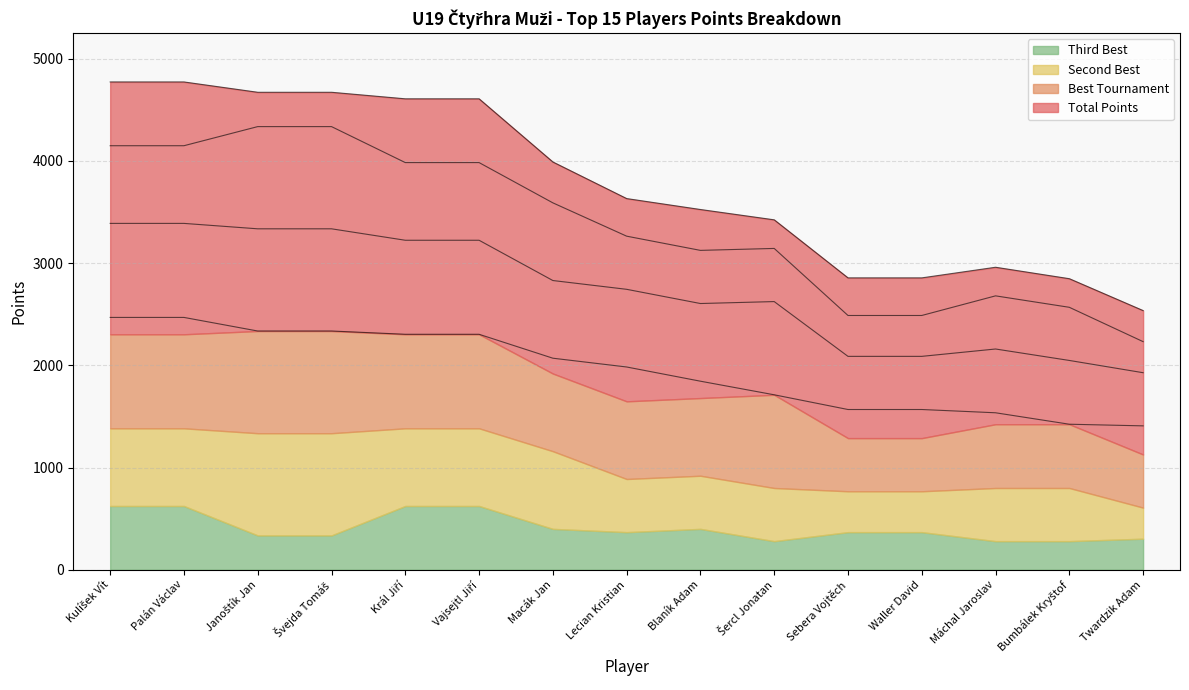

What position from the left is Palán Václav?

2